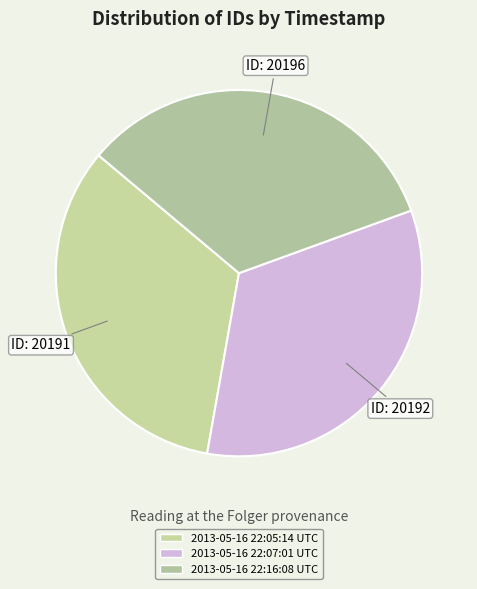

Which slice is the smallest?

2013-05-16 22:05:14 UTC